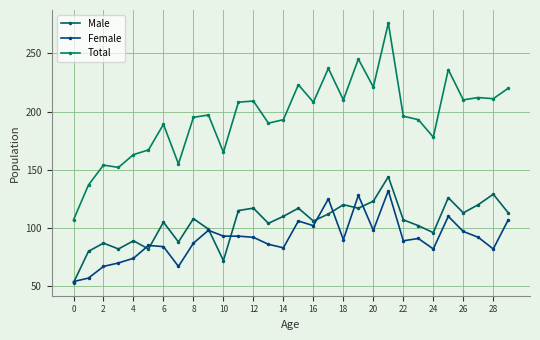

What is the average value of the Male series?

105